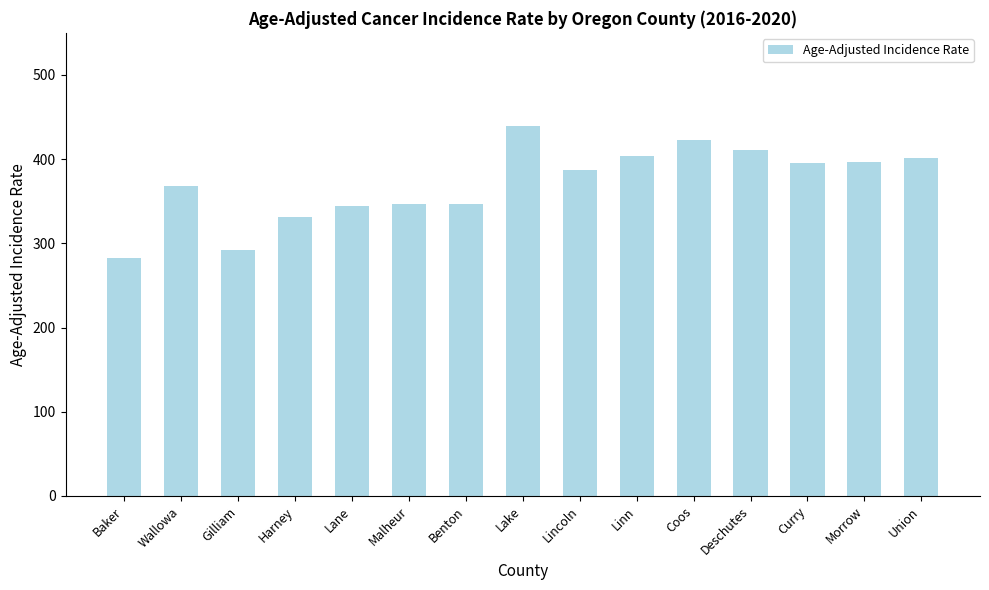

What is the difference between the second highest and second lowest values?

131.2